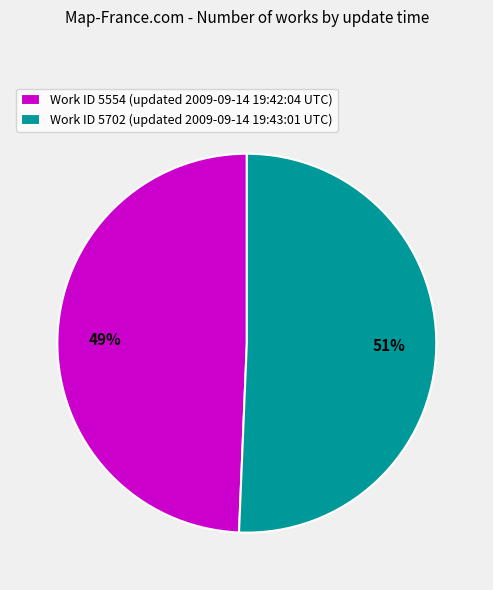

Count the number of slices in the pie.

2